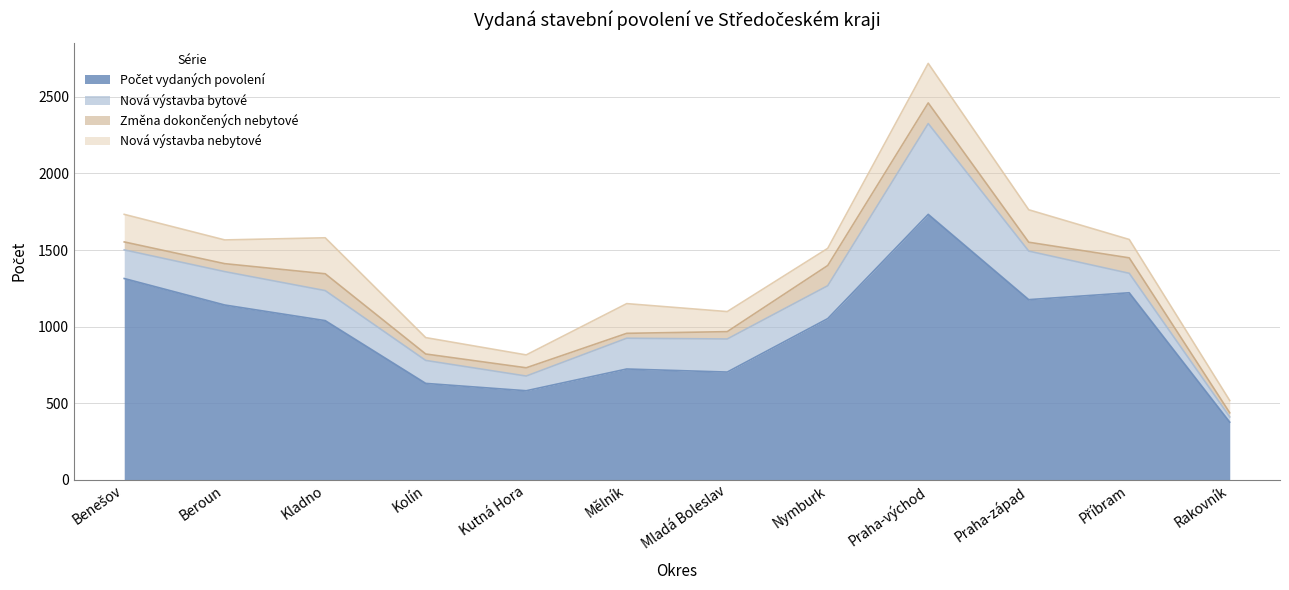

How many lines are shown in the chart?

4